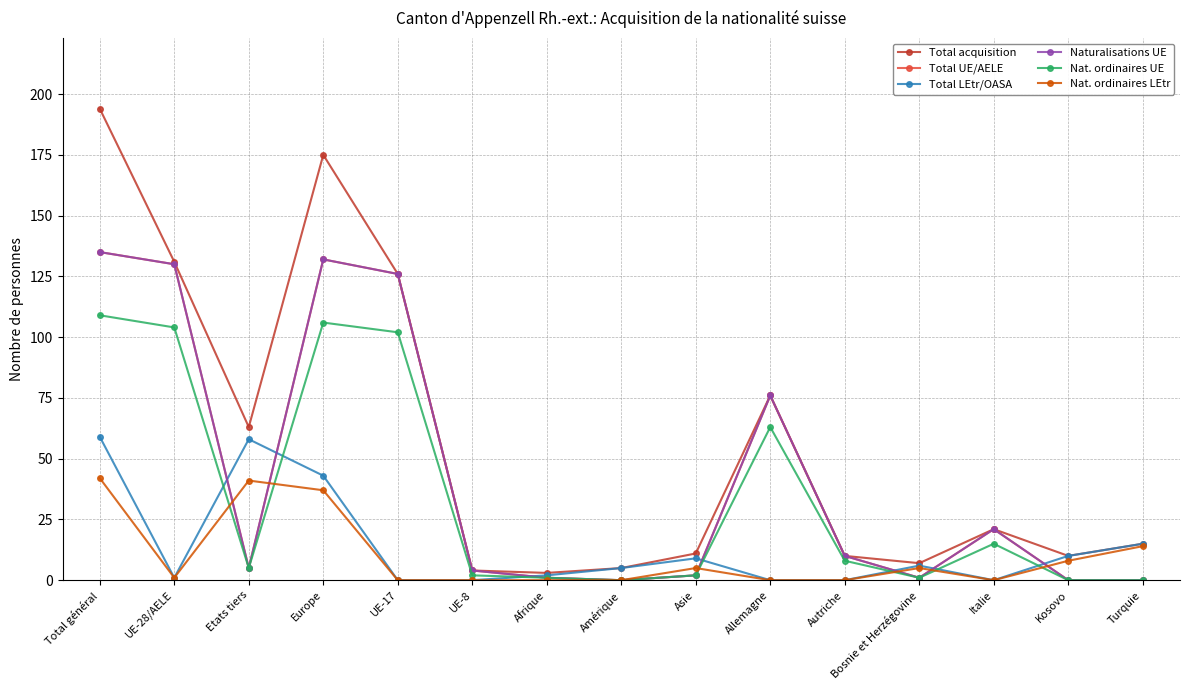

Is this an area chart (filled region under the line)?

No